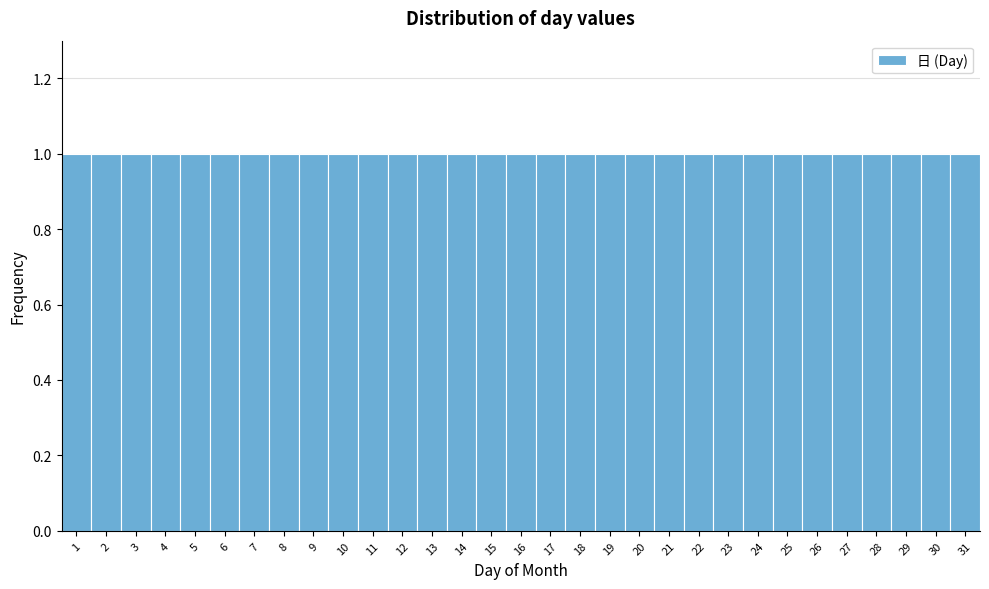

Reading left to right, list every bar in this chart as the range it spans on the x-axis followed by its height. The values are not printed on the chart, so give them approximately, as read against the axis.

0.5 to 1.5: 1
1.5 to 2.5: 1
2.5 to 3.5: 1
3.5 to 4.5: 1
4.5 to 5.5: 1
5.5 to 6.5: 1
6.5 to 7.5: 1
7.5 to 8.5: 1
8.5 to 9.5: 1
9.5 to 10.5: 1
10.5 to 11.5: 1
11.5 to 12.5: 1
12.5 to 13.5: 1
13.5 to 14.5: 1
14.5 to 15.5: 1
15.5 to 16.5: 1
16.5 to 17.5: 1
17.5 to 18.5: 1
18.5 to 19.5: 1
19.5 to 20.5: 1
20.5 to 21.5: 1
21.5 to 22.5: 1
22.5 to 23.5: 1
23.5 to 24.5: 1
24.5 to 25.5: 1
25.5 to 26.5: 1
26.5 to 27.5: 1
27.5 to 28.5: 1
28.5 to 29.5: 1
29.5 to 30.5: 1
30.5 to 31.5: 1